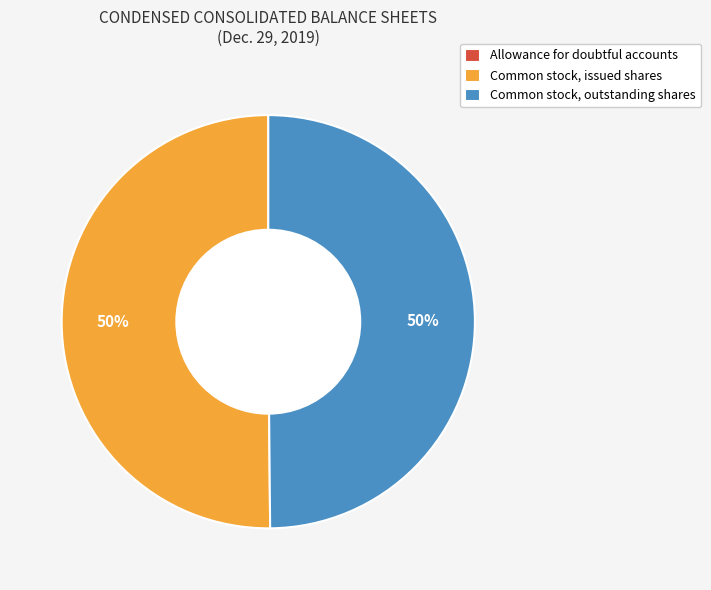

What is the ratio of the value at Common stock, outstanding shares to the value at Common stock, issued shares?

1.0